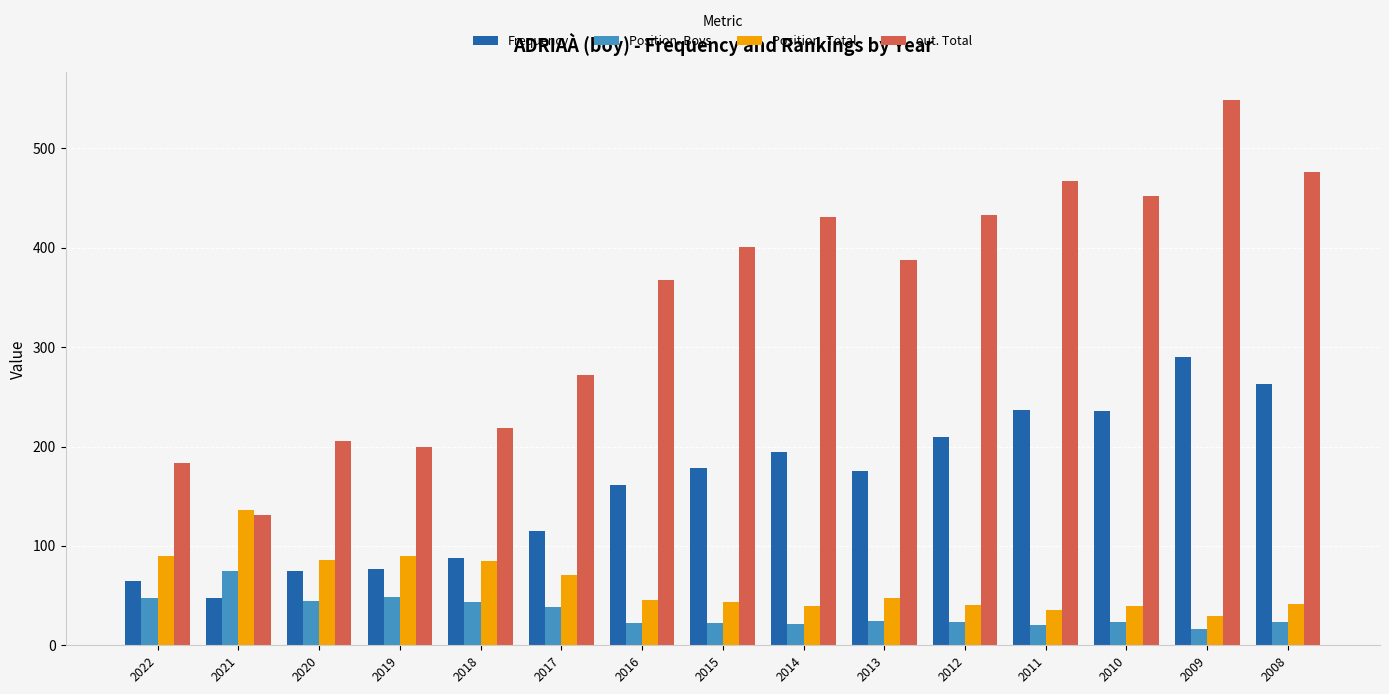

What is the lowest value of the Position. Total series?

29